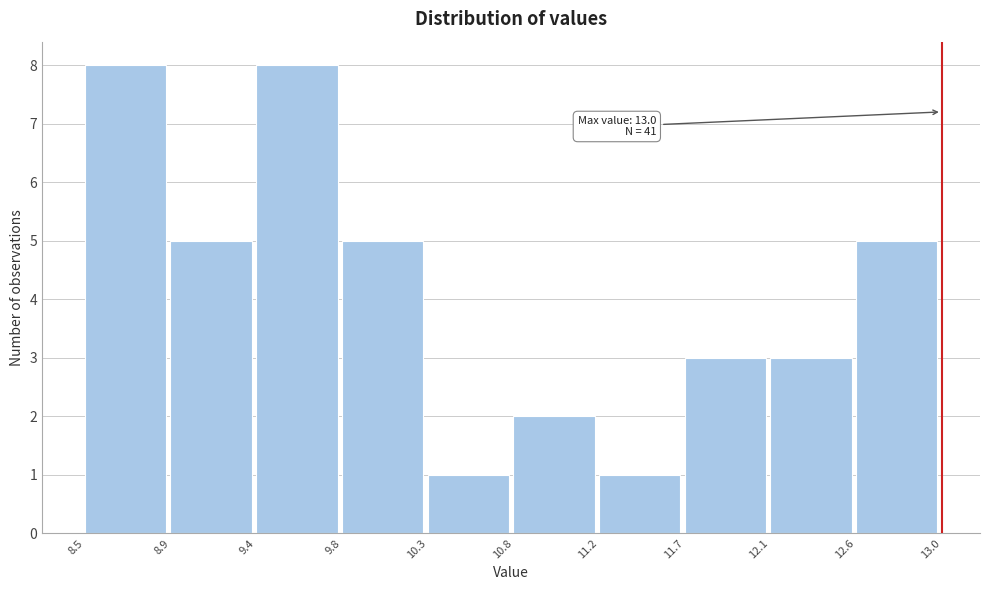

Reading right to left, what are all the values shown in this chart?

12.6=5	12.1=3	11.7=3	11.2=1	10.8=2	10.3=1	9.8=5	9.4=8	8.9=5	8.5=8